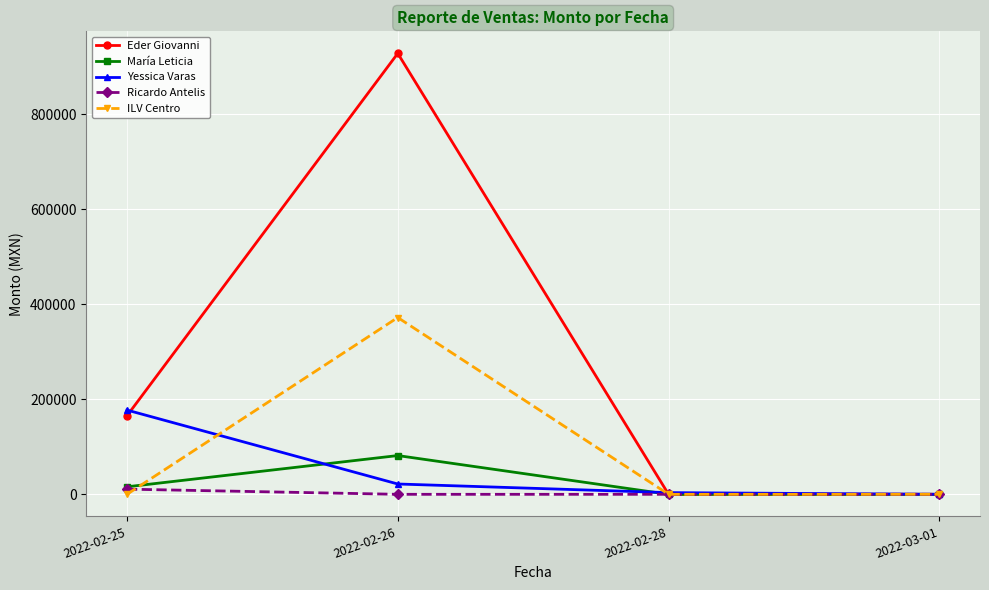

Which series has the largest total across all categories?

Eder Giovanni